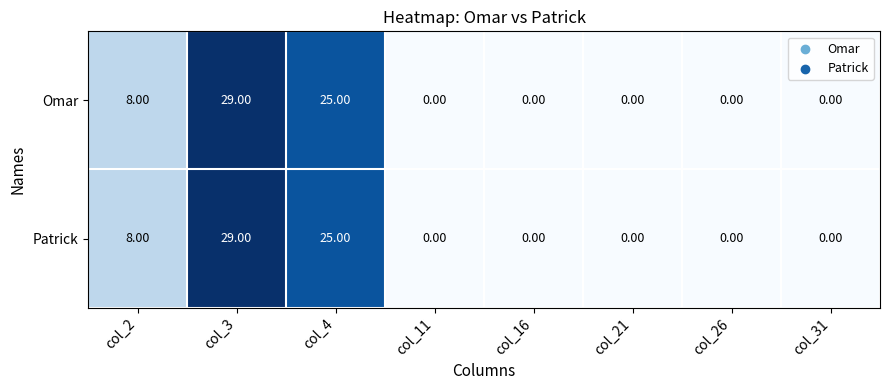

What is the sum of all Patrick values?

62